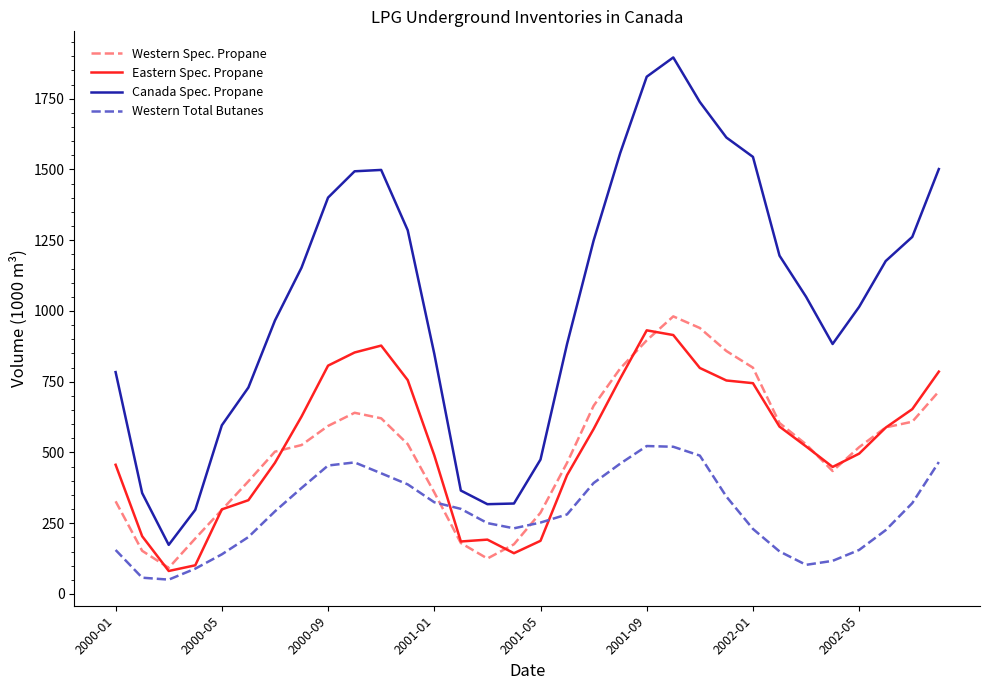

What is the average value of the Canada Spec. Propane series?

1045.5